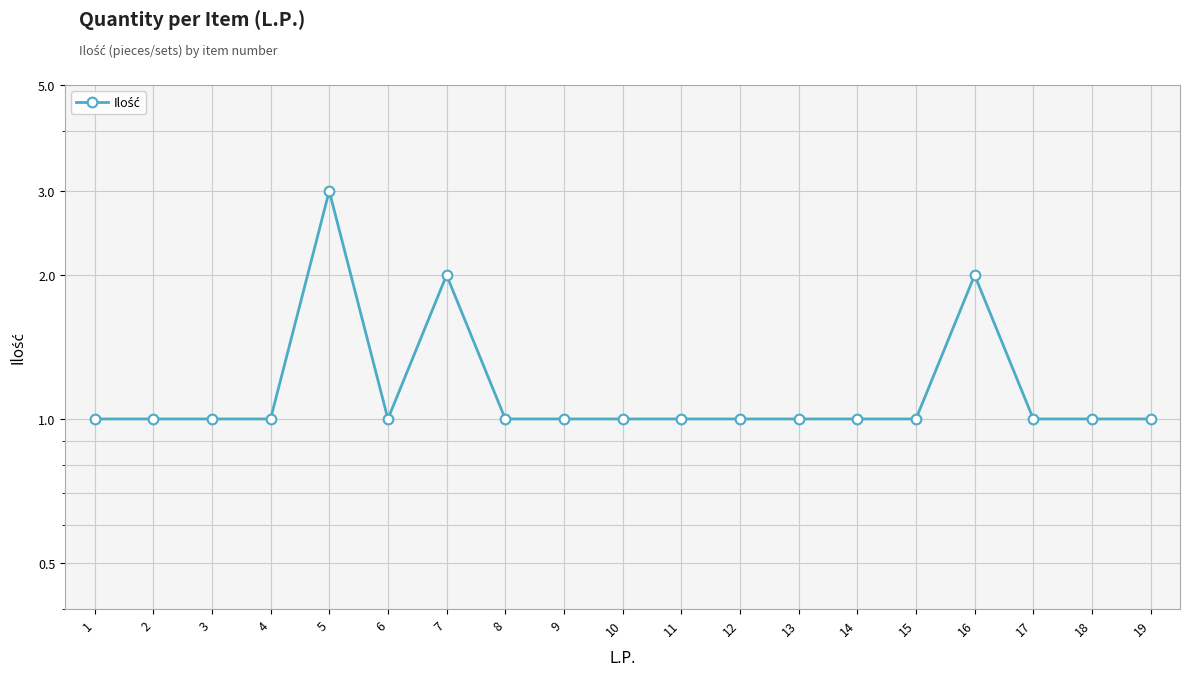

How many interior local peaks (higher than both neighbors) does the data have?

3